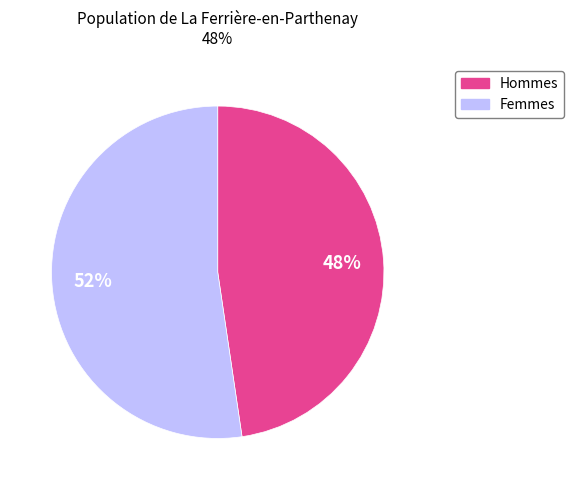

Is there any slice that represents more than half of the pie?

Yes